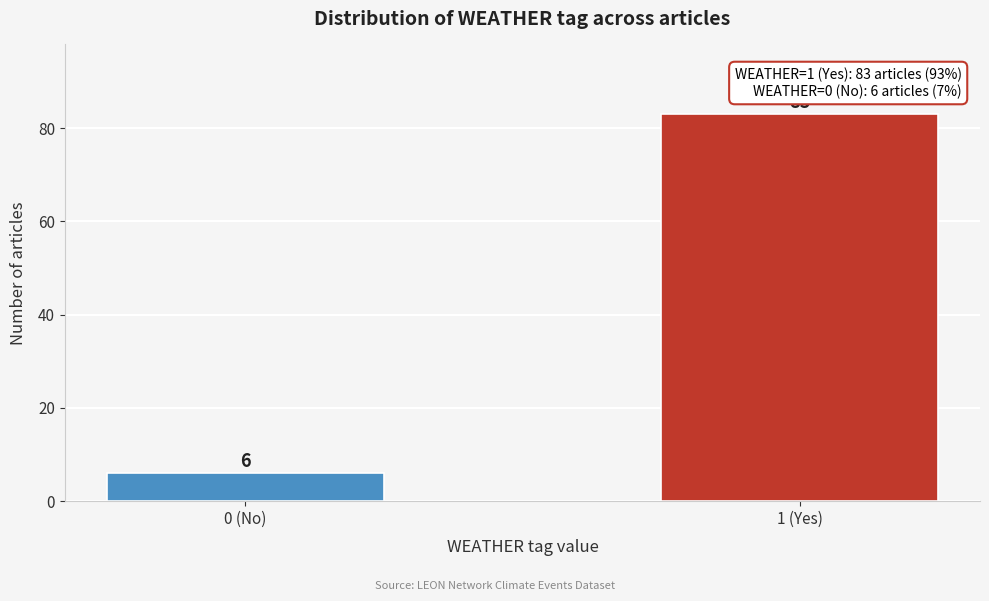

Reading left to right, list all the values displayed in this chart.

6	83